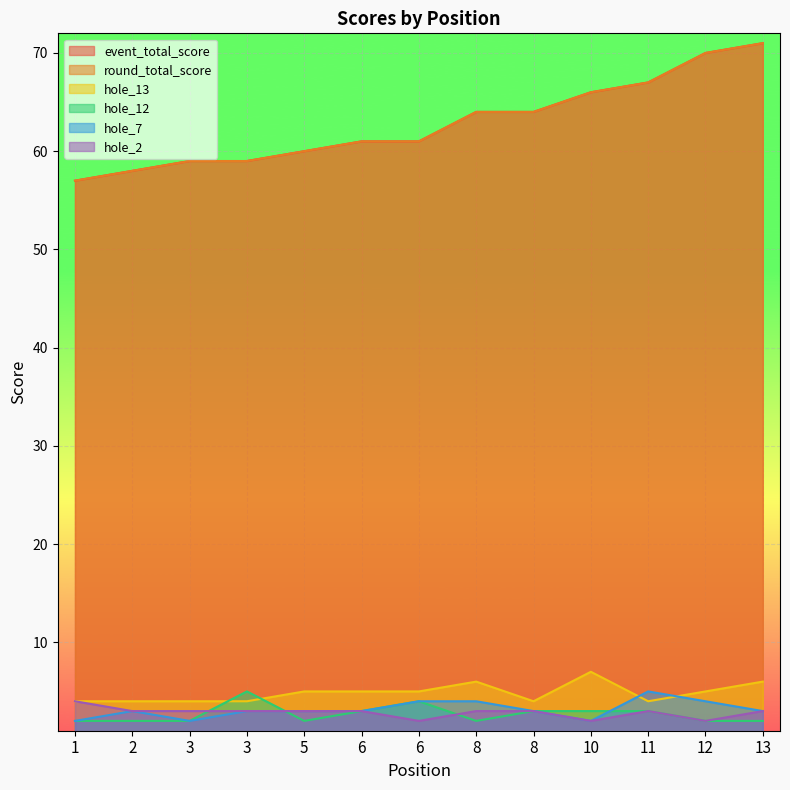

Which series has the largest total across all categories?

event_total_score